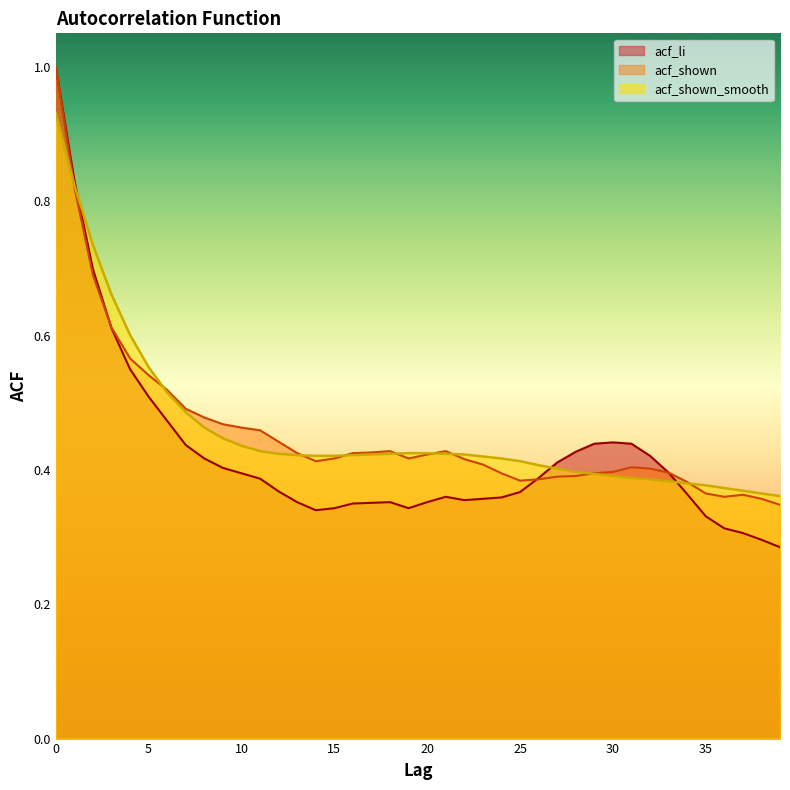

At which label is acf_shown_smooth closest to 0?

39